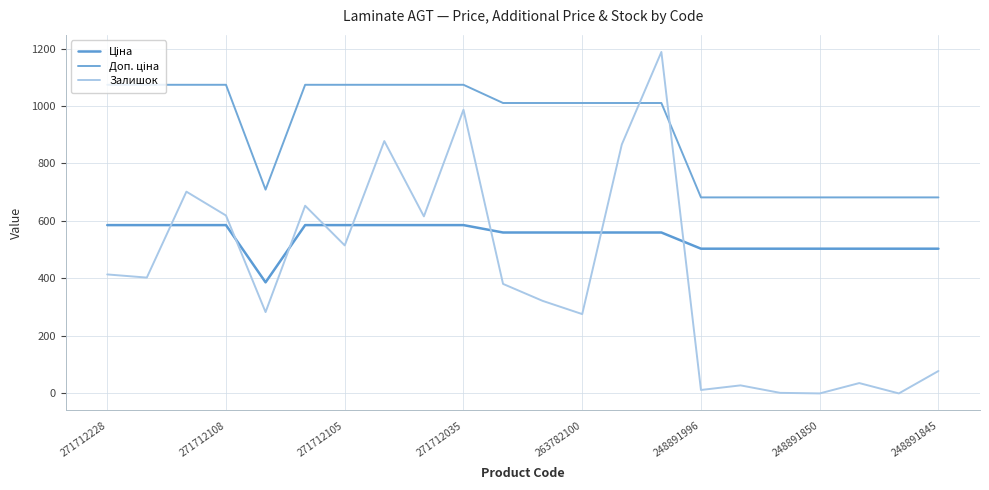

Does the chart display data point markers on the line(s)?

No